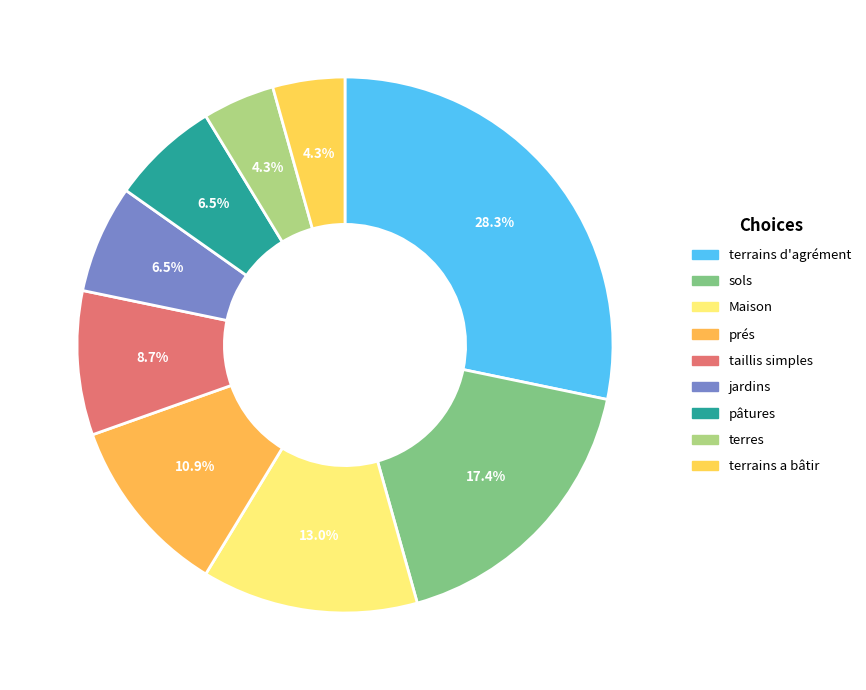

The prés slice represents 11% of the pie. True or false?

True